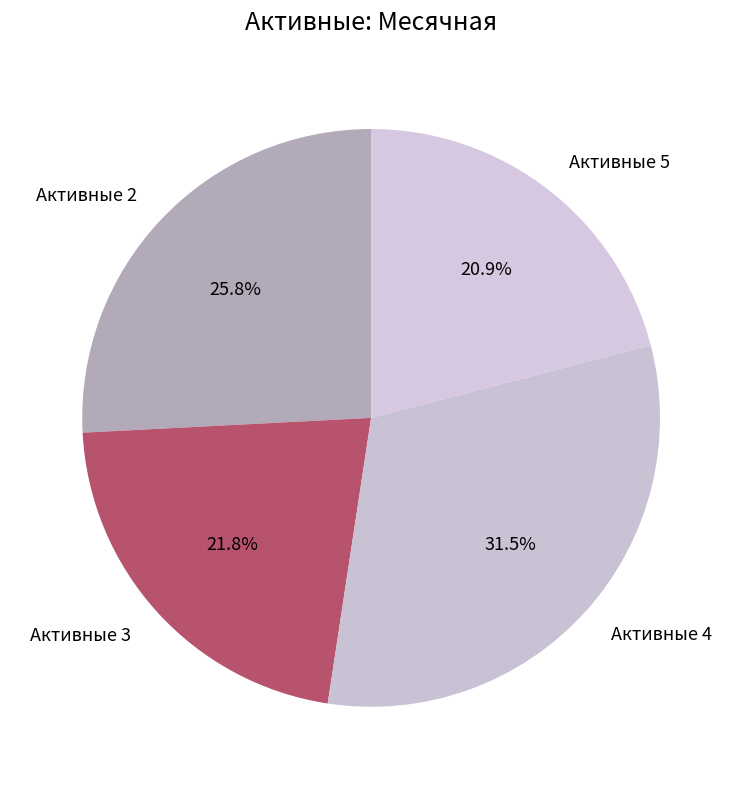

Which category has the biggest portion of the pie?

Активные 4